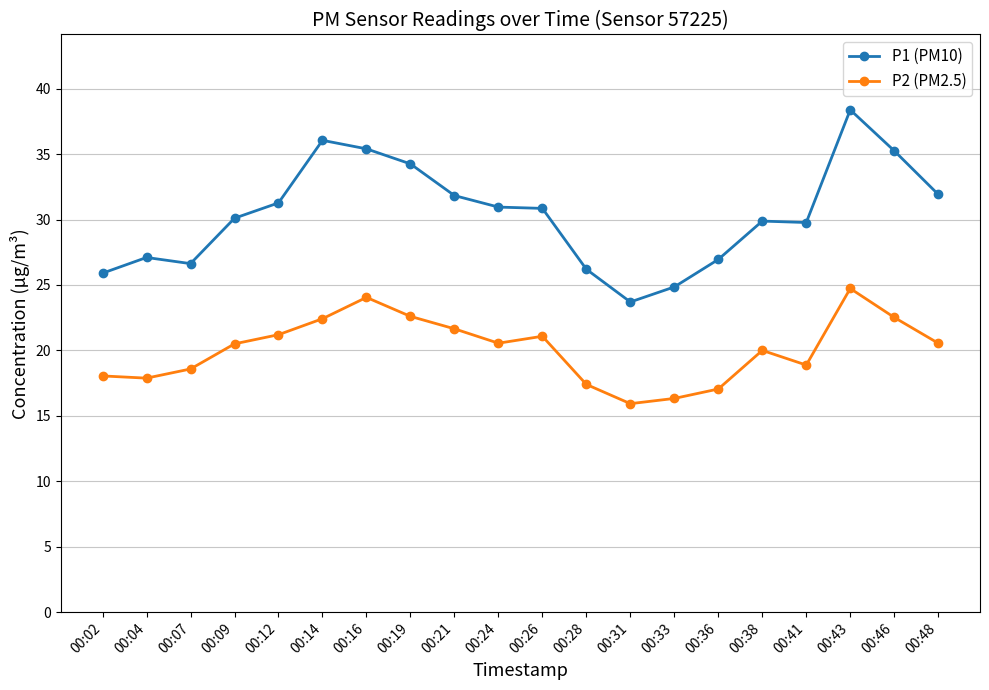

Which series has the largest range (max minus min)?

P1 (PM10)